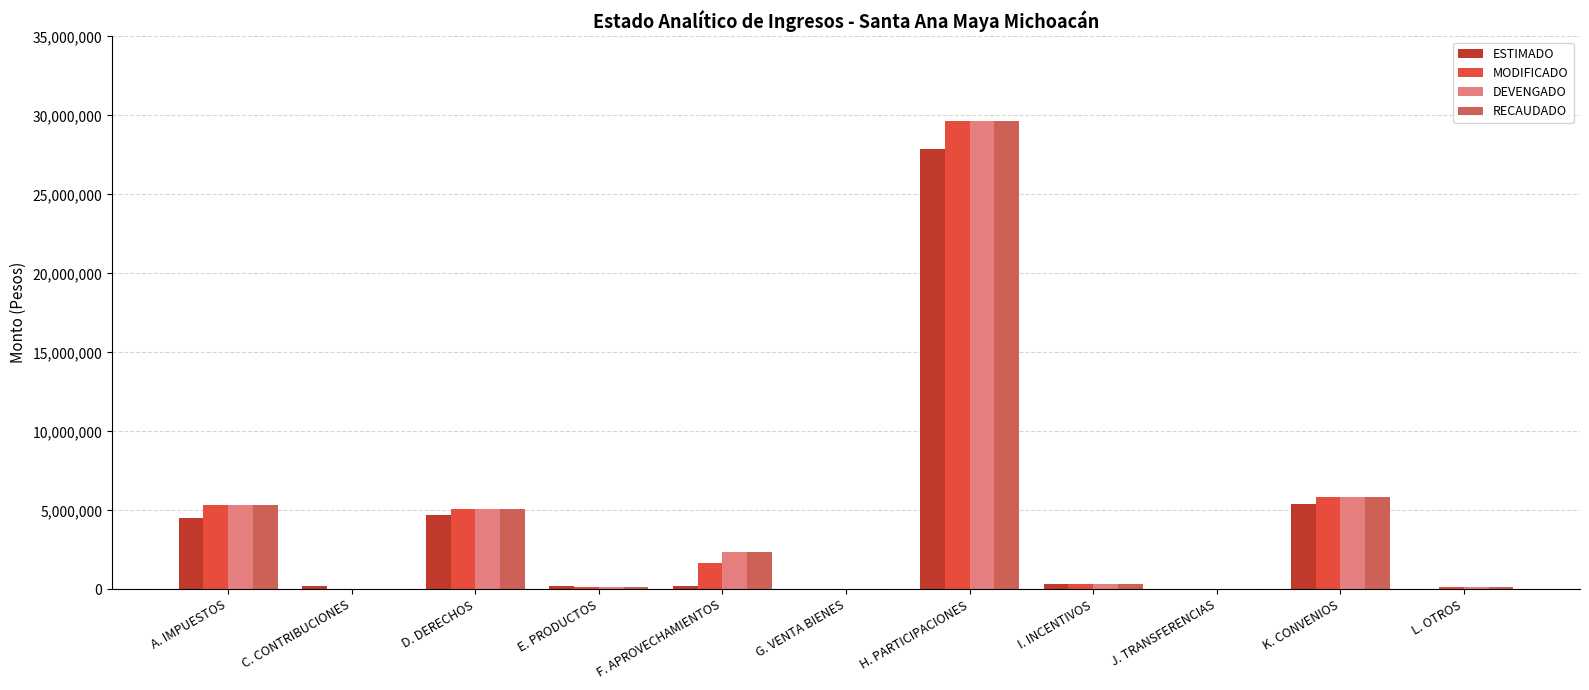

What is the maximum value shown in the chart?

29649983.0